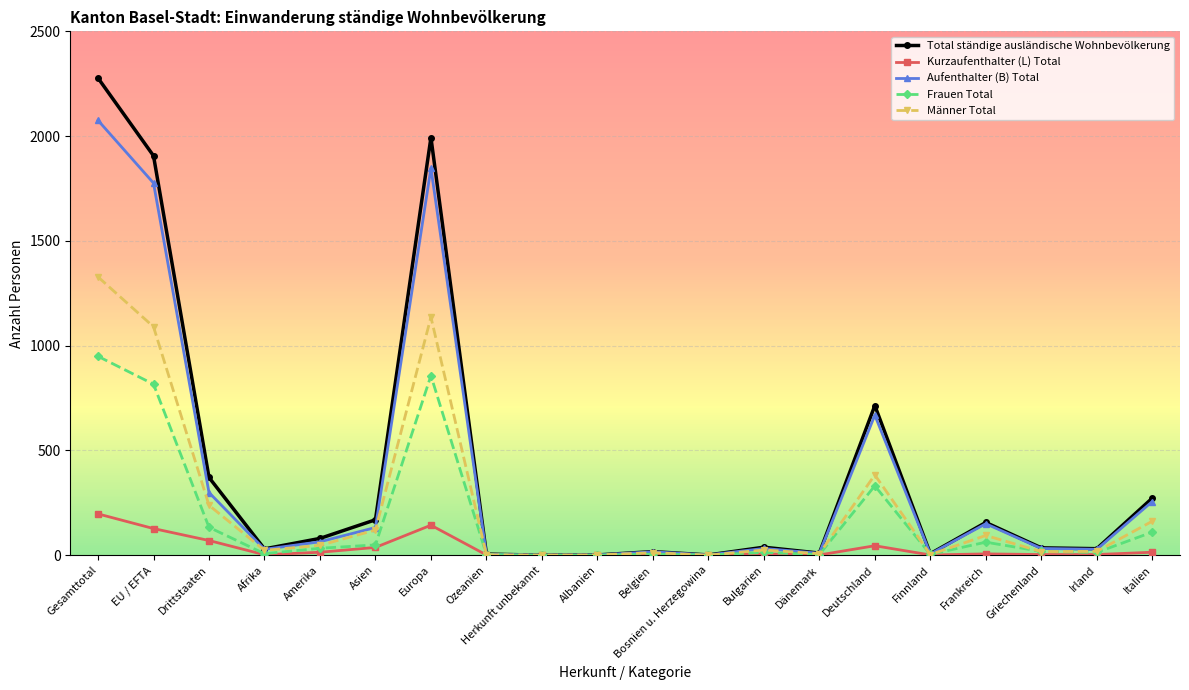

Which series has the widest spread of values?

Total ständige ausländische Wohnbevölkerung